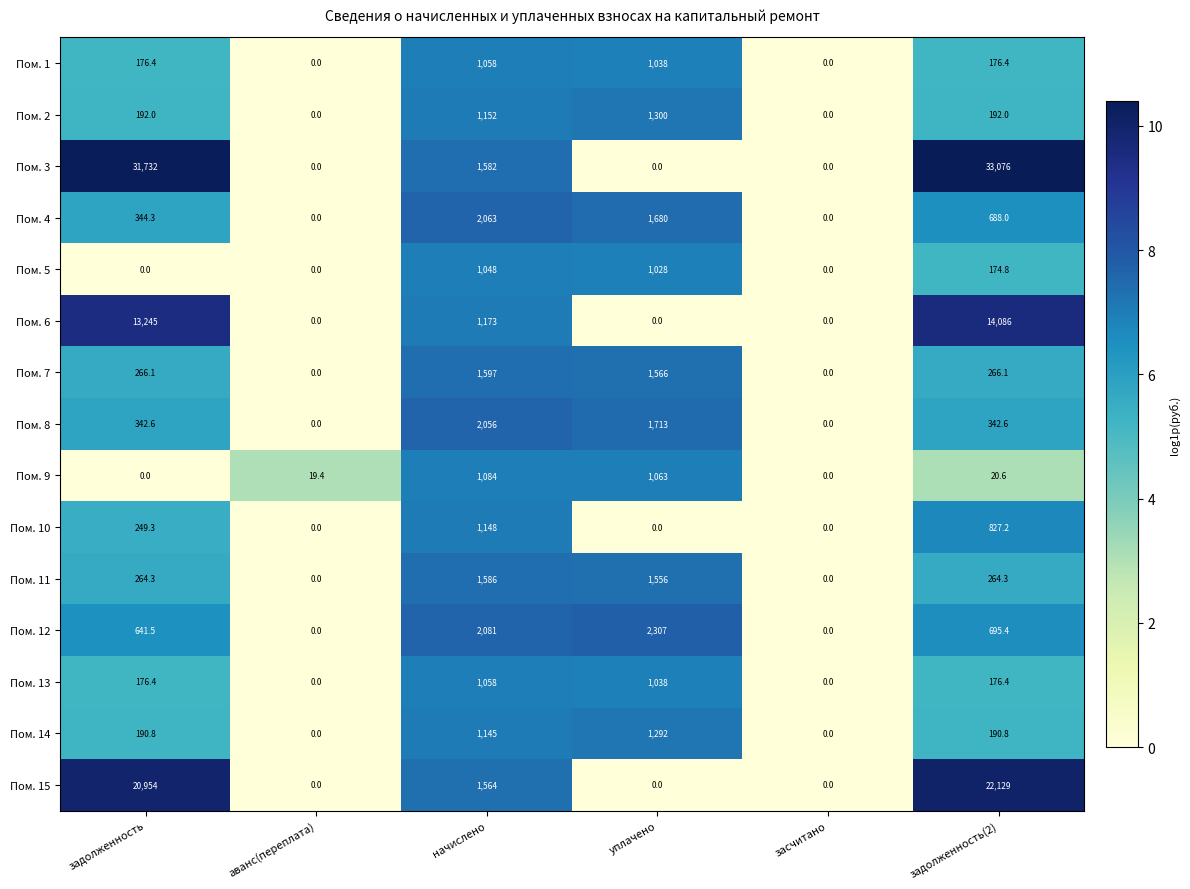

What is the difference between the maximum and minimum values in the Пом. 8 series?

2056.0